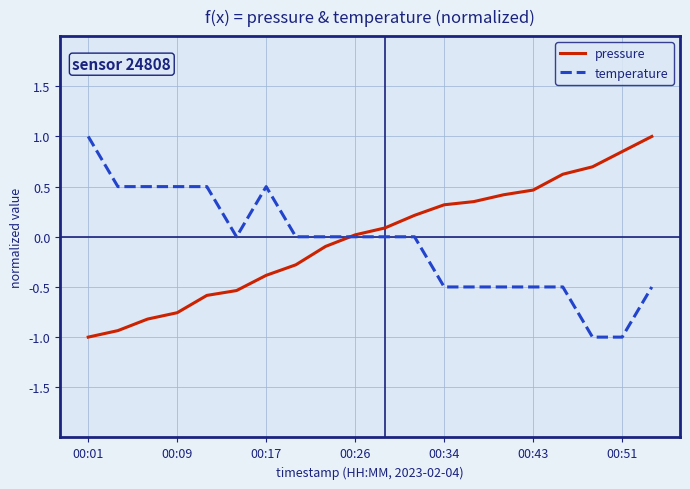

What is the smallest value displayed?

-1.0